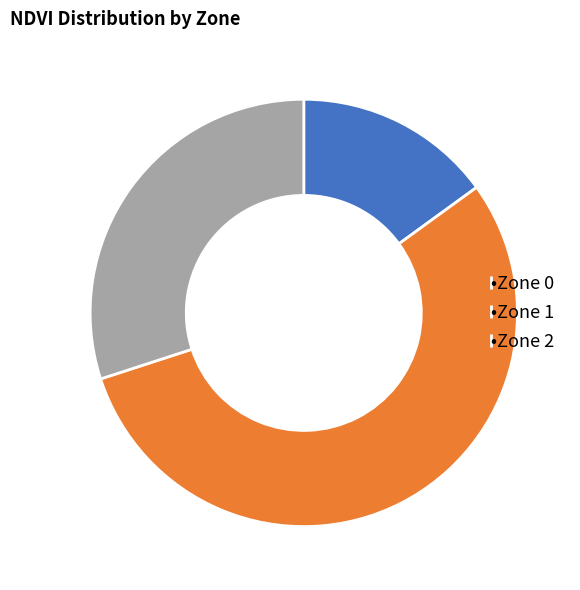

Is it true that •Zone 2 is 30% of the pie?

True